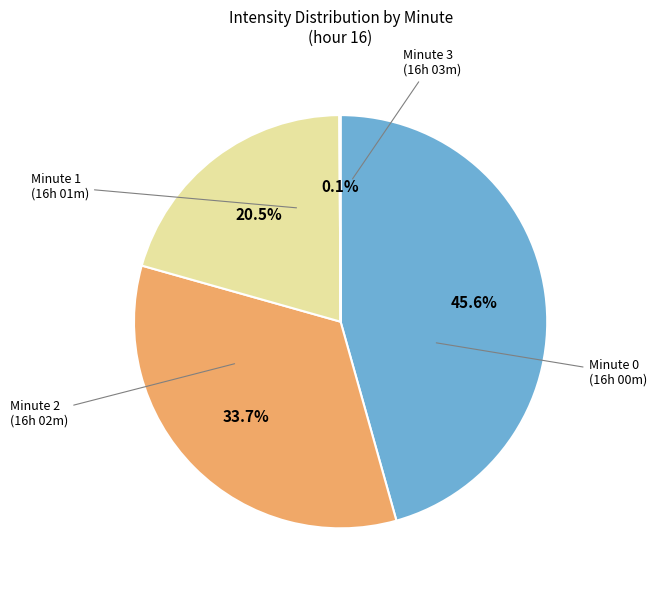

What is the total percentage of Minute 0 and Minute 2?

66.2%